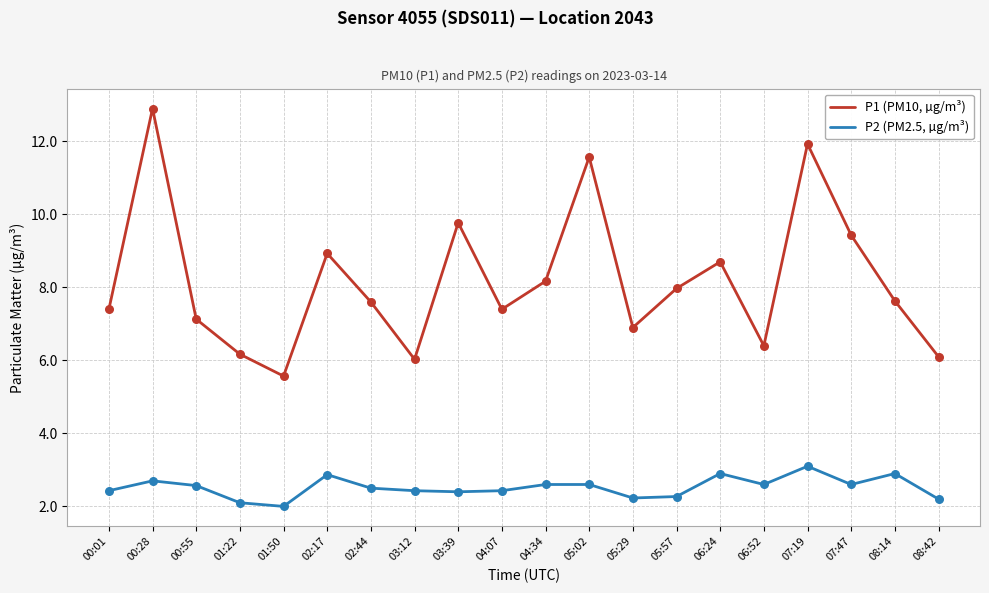

What are all the series names shown in the legend?

P1 (PM10, µg/m³), P2 (PM2.5, µg/m³)